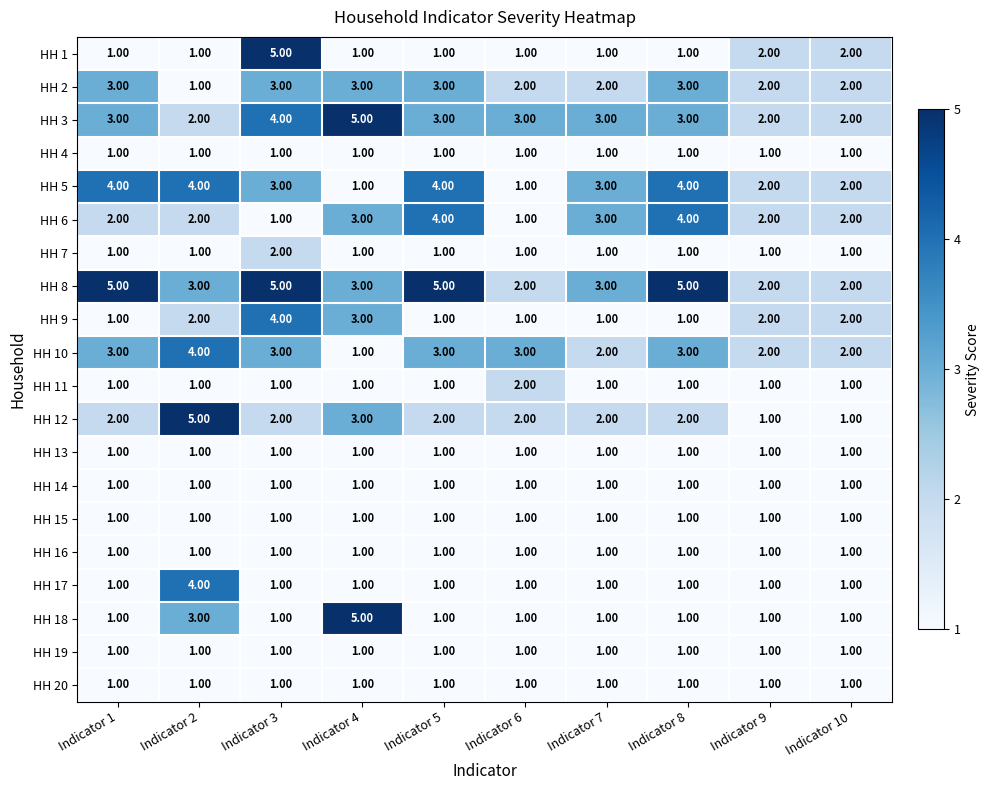

What is the difference between the maximum and second lowest values in the HH 9 series?

3